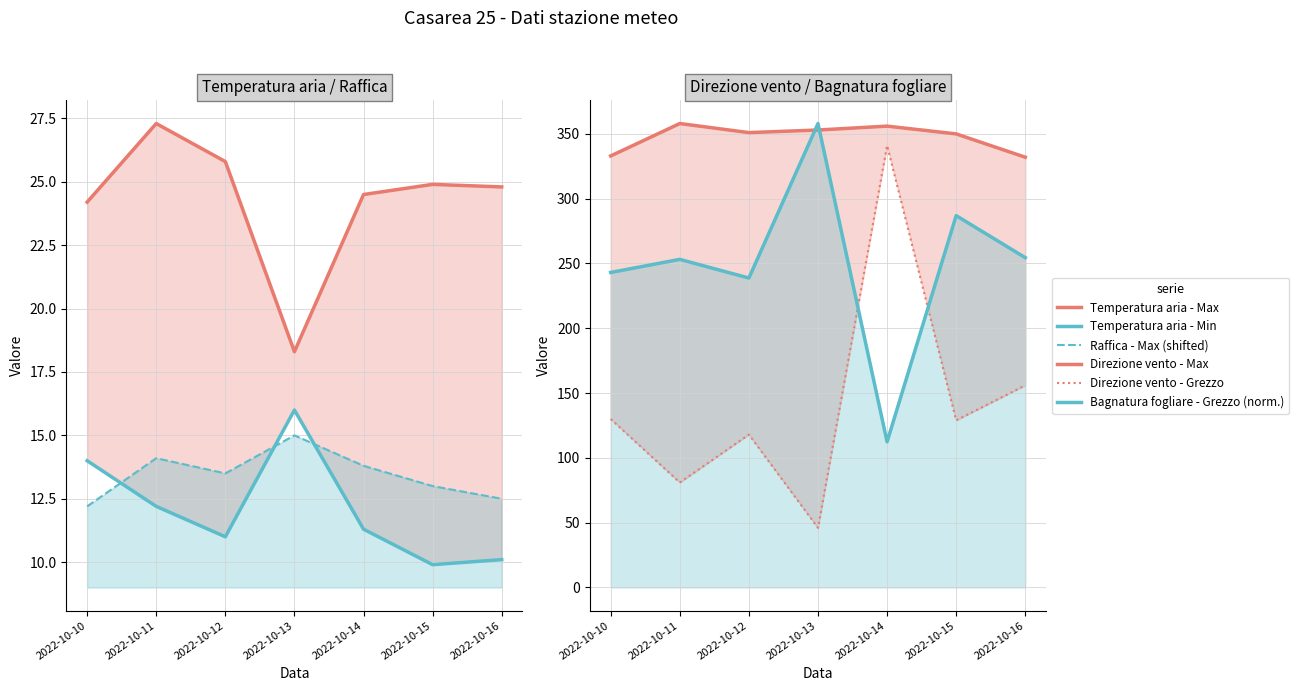

Does the chart display data point markers on the line(s)?

No